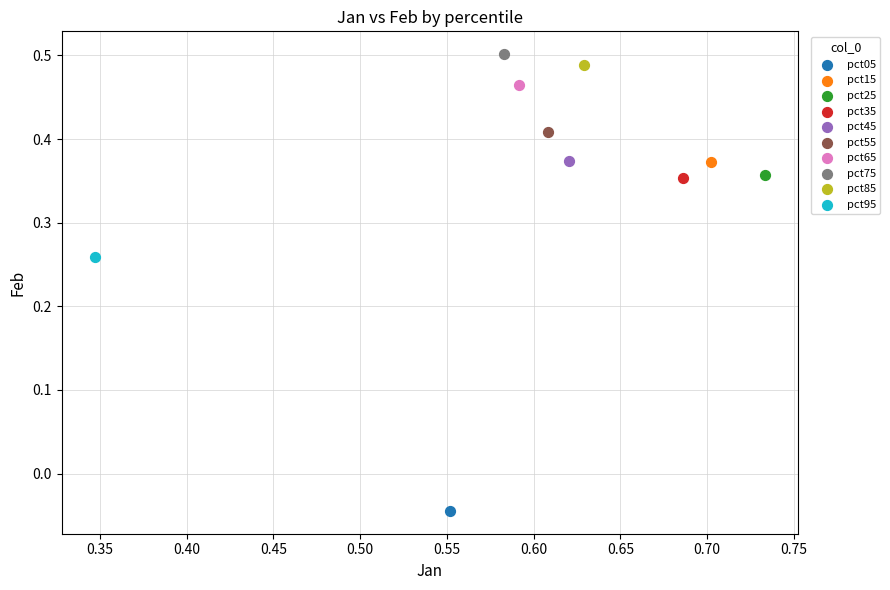

What are all the series names shown in the legend?

pct05, pct15, pct25, pct35, pct45, pct55, pct65, pct75, pct85, pct95